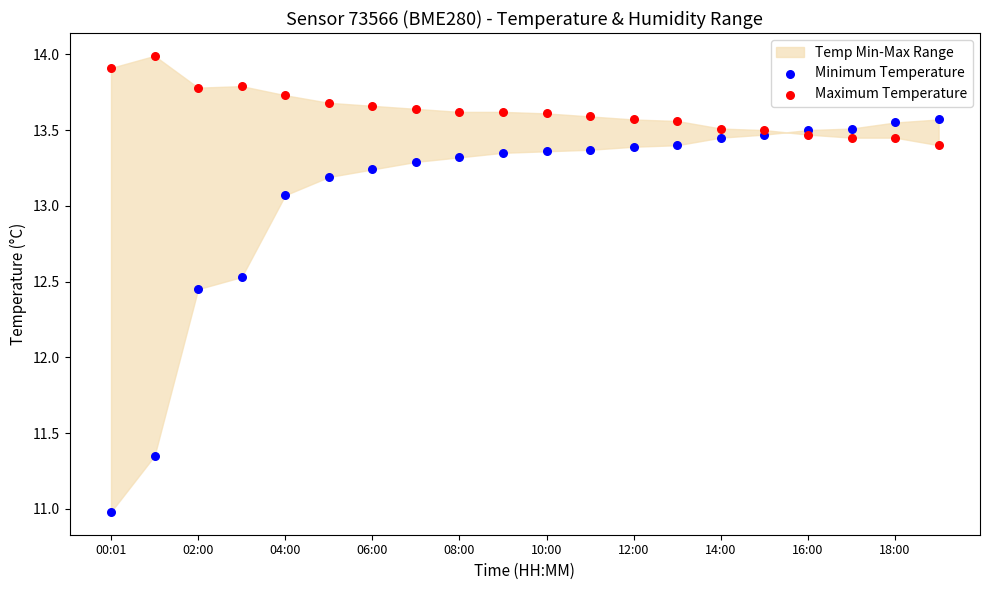

Which series has the largest Y range (max minus min)?

Minimum Temperature